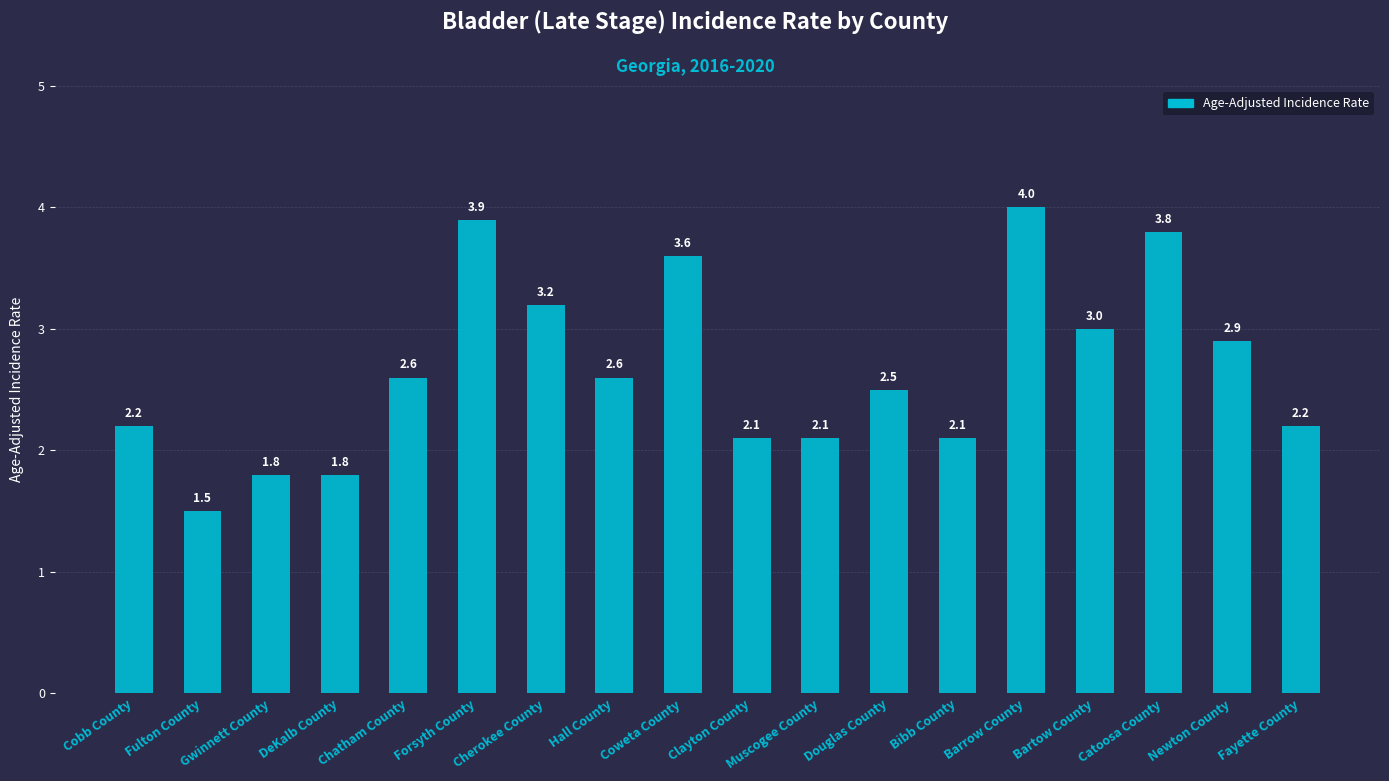

Reading right to left, transcribe all the data shown in this chart.

Fayette County=2.2	Newton County=2.9	Catoosa County=3.8	Bartow County=3.0	Barrow County=4.0	Bibb County=2.1	Douglas County=2.5	Muscogee County=2.1	Clayton County=2.1	Coweta County=3.6	Hall County=2.6	Cherokee County=3.2	Forsyth County=3.9	Chatham County=2.6	DeKalb County=1.8	Gwinnett County=1.8	Fulton County=1.5	Cobb County=2.2